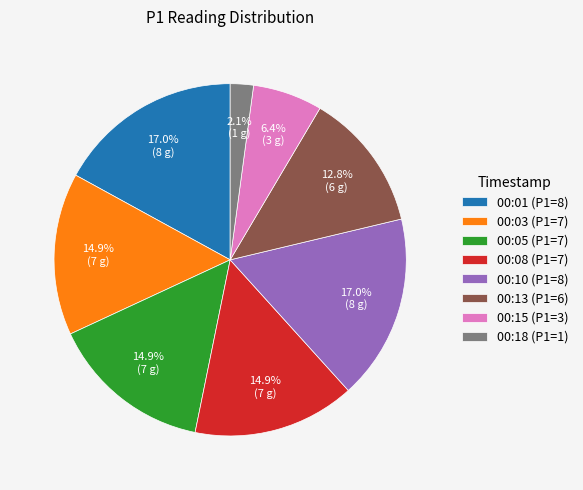

What is the smallest slice in the pie chart?

00:18 (P1=1)